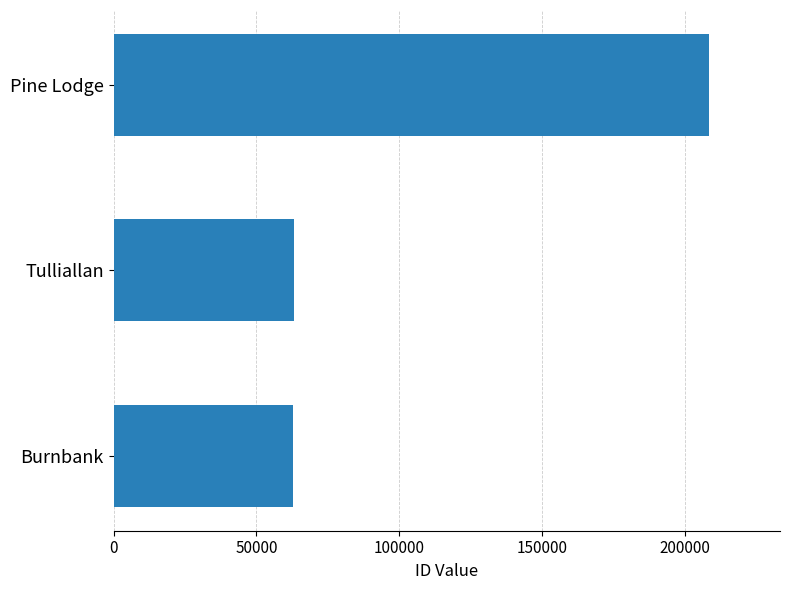

Is it true that the value at Burnbank is 83329?

False